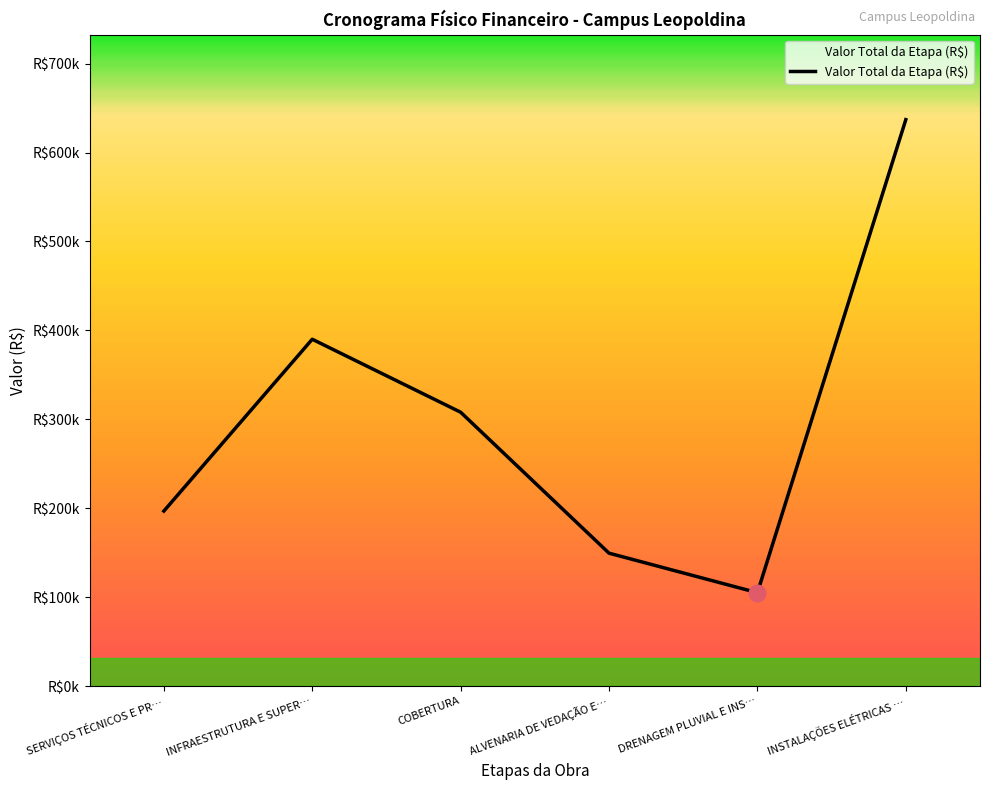

True or false: the data shows 234310.9 at ALVENARIA DE VEDAÇÃO E….

False